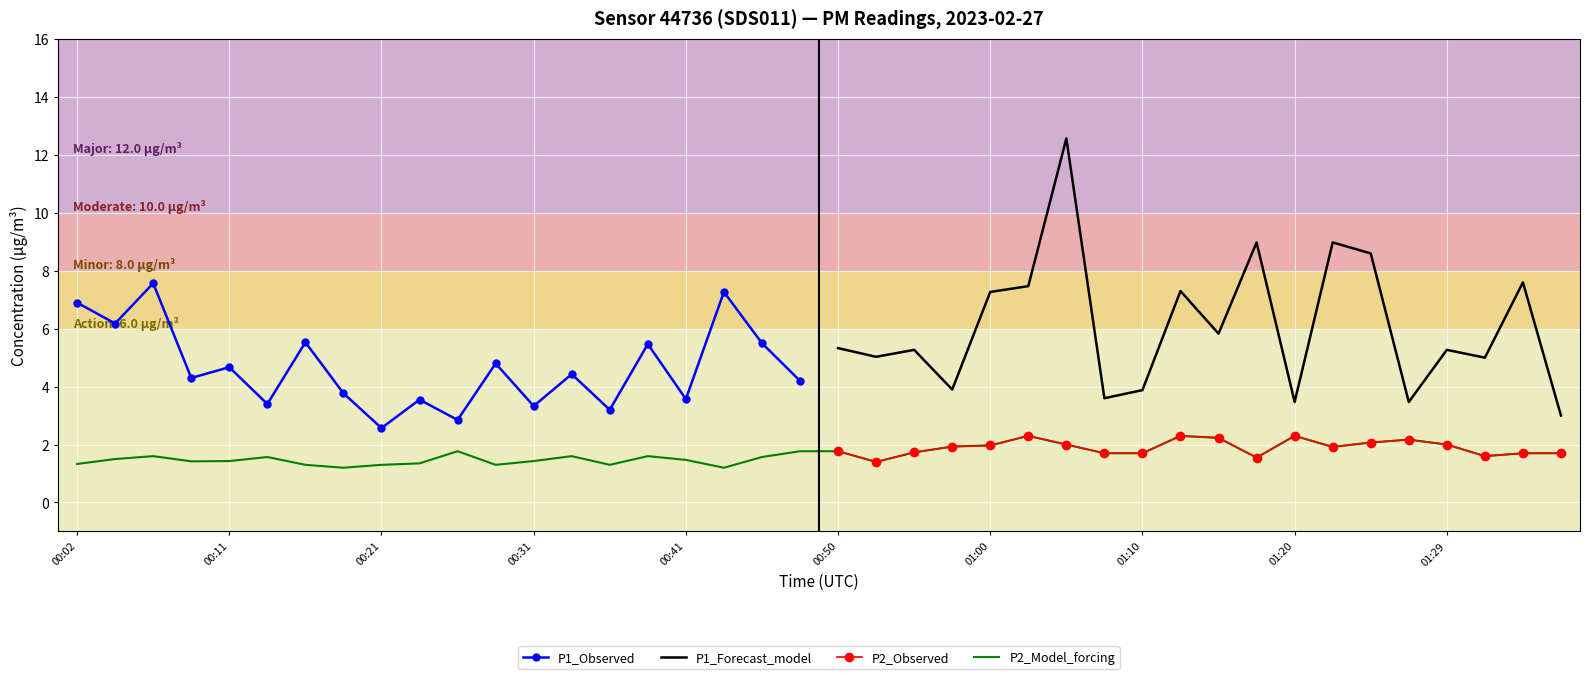

True or false: the data shows 2.3 at 01:12.

True